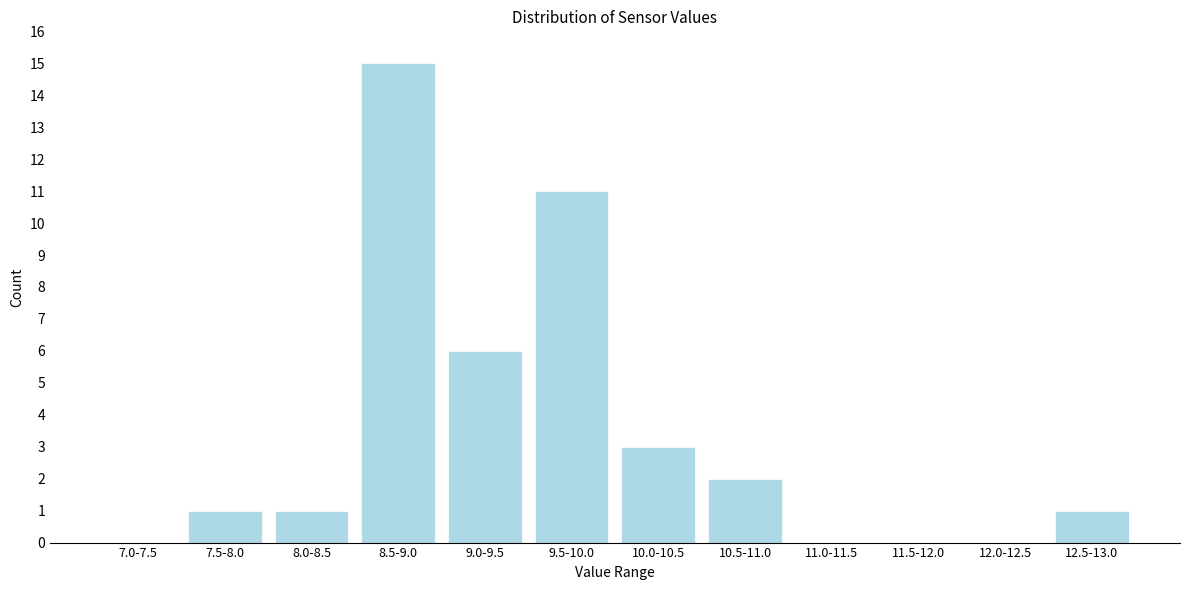

Reading right to left, list all the values displayed in this chart.

12.5-13.0=1	12.0-12.5=0	11.5-12.0=0	11.0-11.5=0	10.5-11.0=2	10.0-10.5=3	9.5-10.0=11	9.0-9.5=6	8.5-9.0=15	8.0-8.5=1	7.5-8.0=1	7.0-7.5=0